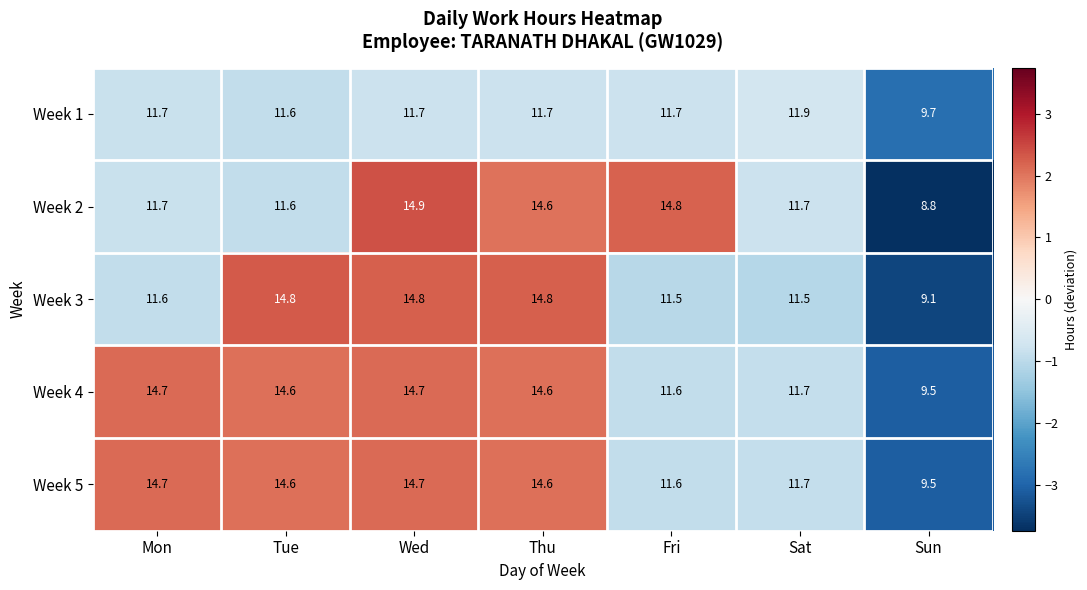

At which category does the chart reach its minimum across all series?

Sun